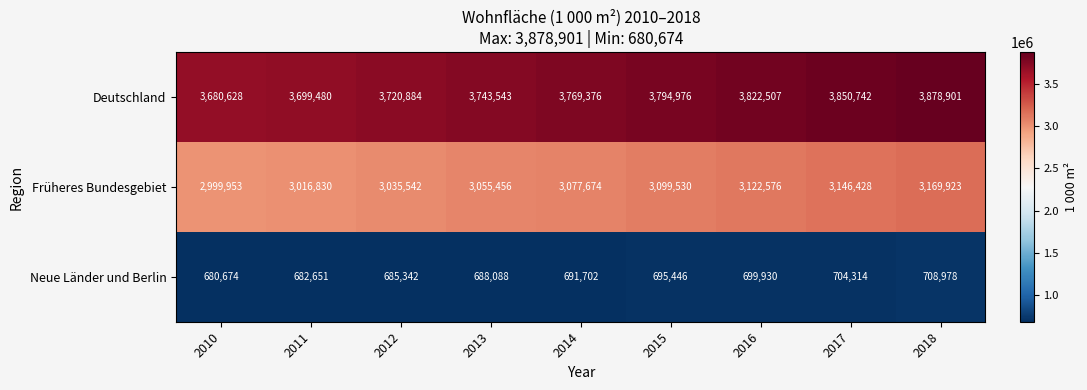

Reading left to right, transcribe all the data shown in this chart.

Deutschland: 2010=3680628	2011=3699480	2012=3720884	2013=3743543	2014=3769376	2015=3794976	2016=3822507	2017=3850742	2018=3878901
Früheres Bundesgebiet: 2010=2999953	2011=3016830	2012=3035542	2013=3055456	2014=3077674	2015=3099530	2016=3122576	2017=3146428	2018=3169923
Neue Länder und Berlin: 2010=680674	2011=682651	2012=685342	2013=688088	2014=691702	2015=695446	2016=699930	2017=704314	2018=708978